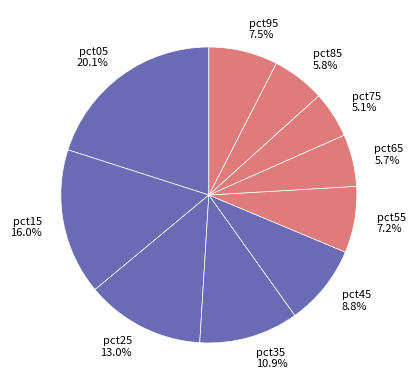

How many segments does this pie chart have?

10